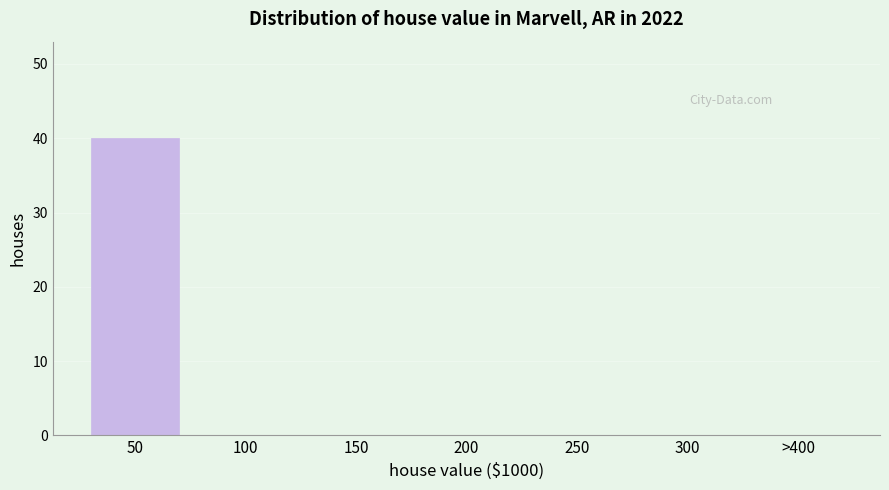

Reading right to left, extract all data points from this chart.

>400=0	300=0	250=0	200=0	150=0	100=0	50=40